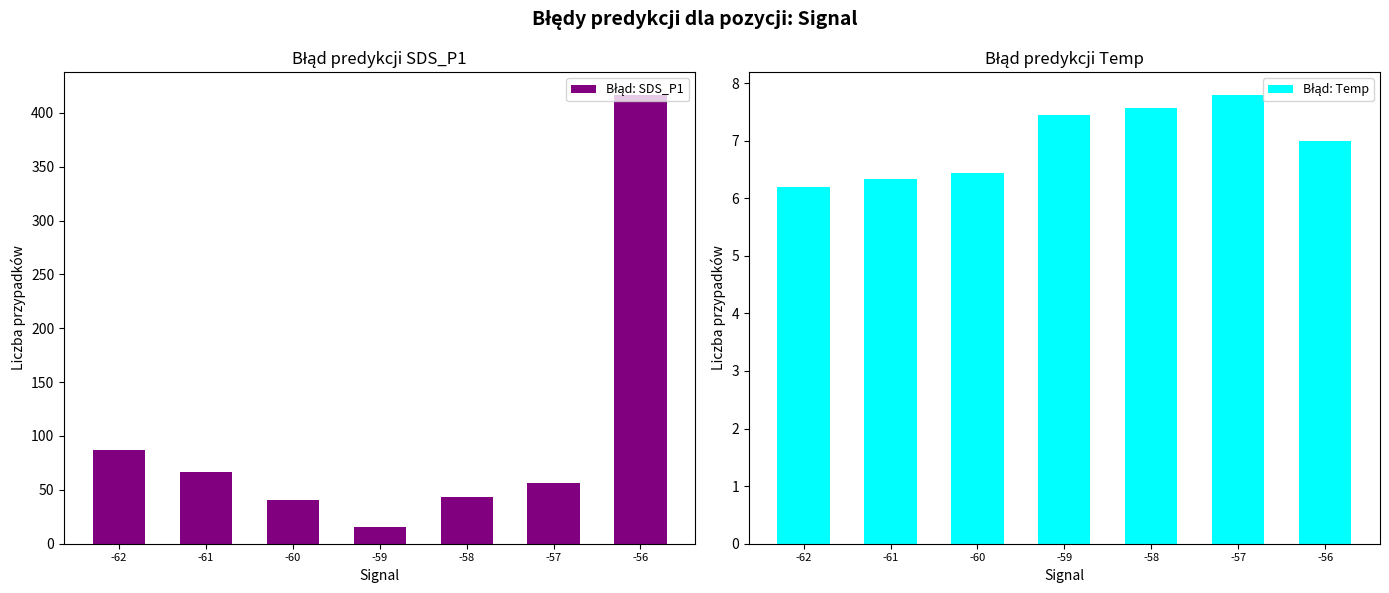

Rank the series by their maximum value, from highest to lowest.

Błąd: SDS_P1, Błąd: Temp